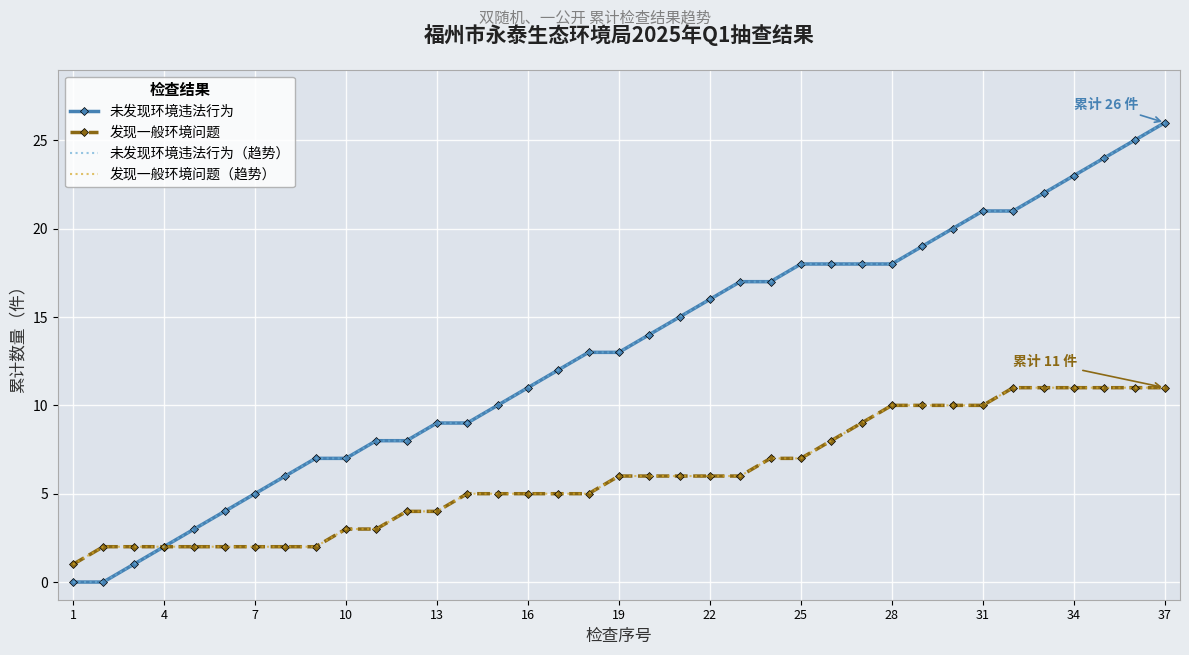

Count the 发现一般环境问题 values in the range 3 to 10.

22